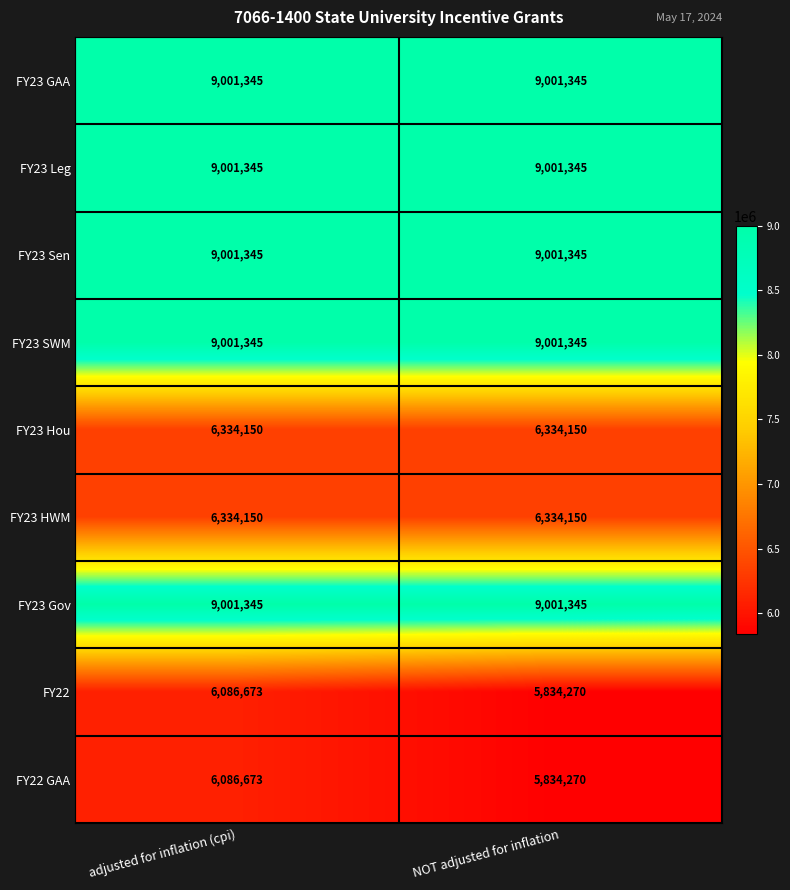

At how many categories does at least one series exceed 6040786?

2